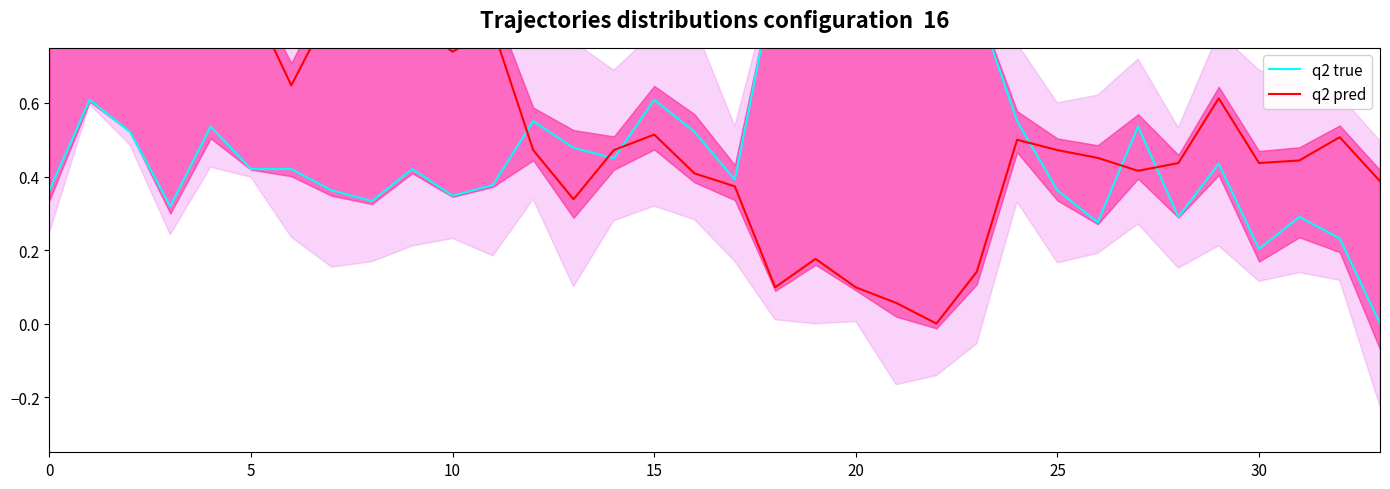

True or false: q2 true and q2 pred cross at least once.

True